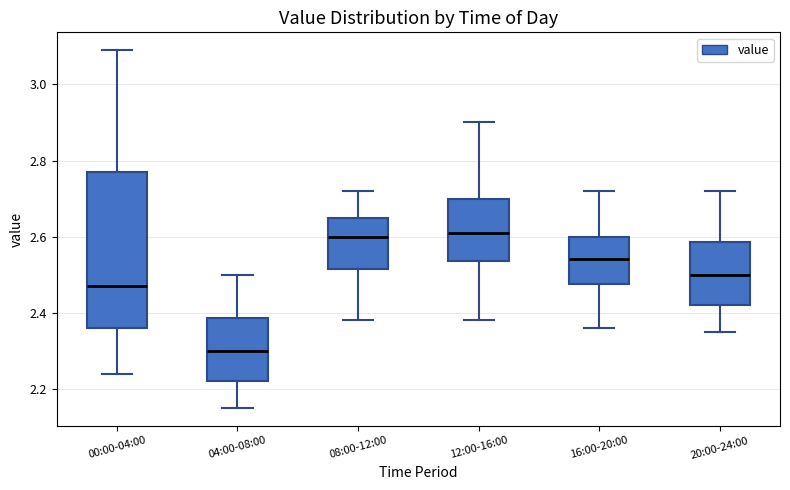

Reading left to right, read every box against the y-axis: the position of its median line, the range the box covers, and the ends of its whiskers. The values are not printed on the chart, so give them approximately, as read against the axis.

00:00-04:00: median 2.48, box 2.36 to 2.78, whiskers 2.24 to 3.10
04:00-08:00: median 2.30, box 2.22 to 2.38, whiskers 2.16 to 2.50
08:00-12:00: median 2.60, box 2.52 to 2.66, whiskers 2.38 to 2.72
12:00-16:00: median 2.62, box 2.54 to 2.70, whiskers 2.38 to 2.90
16:00-20:00: median 2.54, box 2.48 to 2.60, whiskers 2.36 to 2.72
20:00-24:00: median 2.50, box 2.42 to 2.58, whiskers 2.36 to 2.72